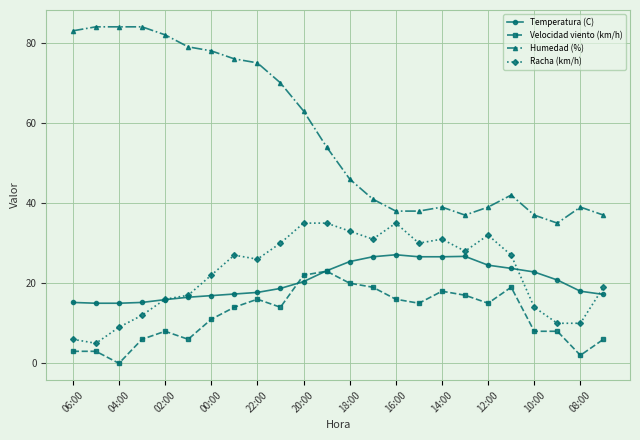

Does the chart display data point markers on the line(s)?

Yes